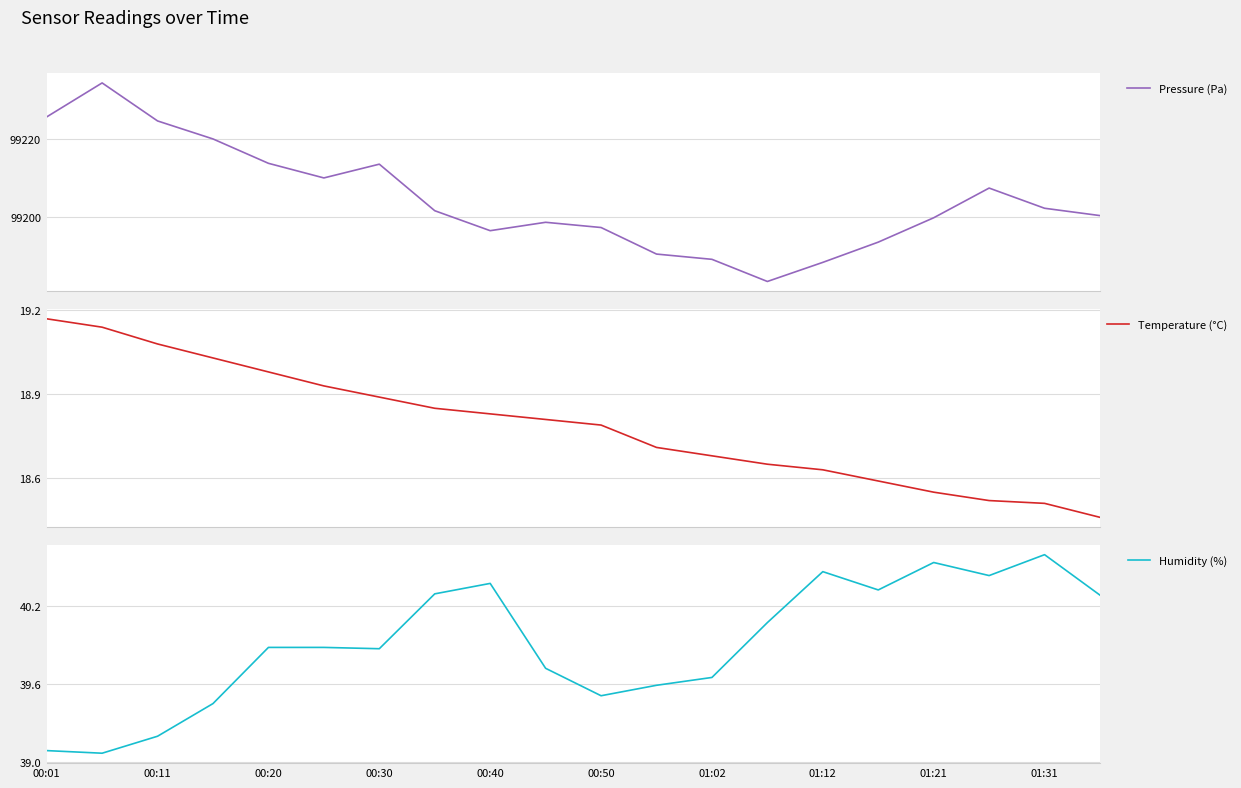

What is the minimum value for Pressure (Pa)?

99183.4